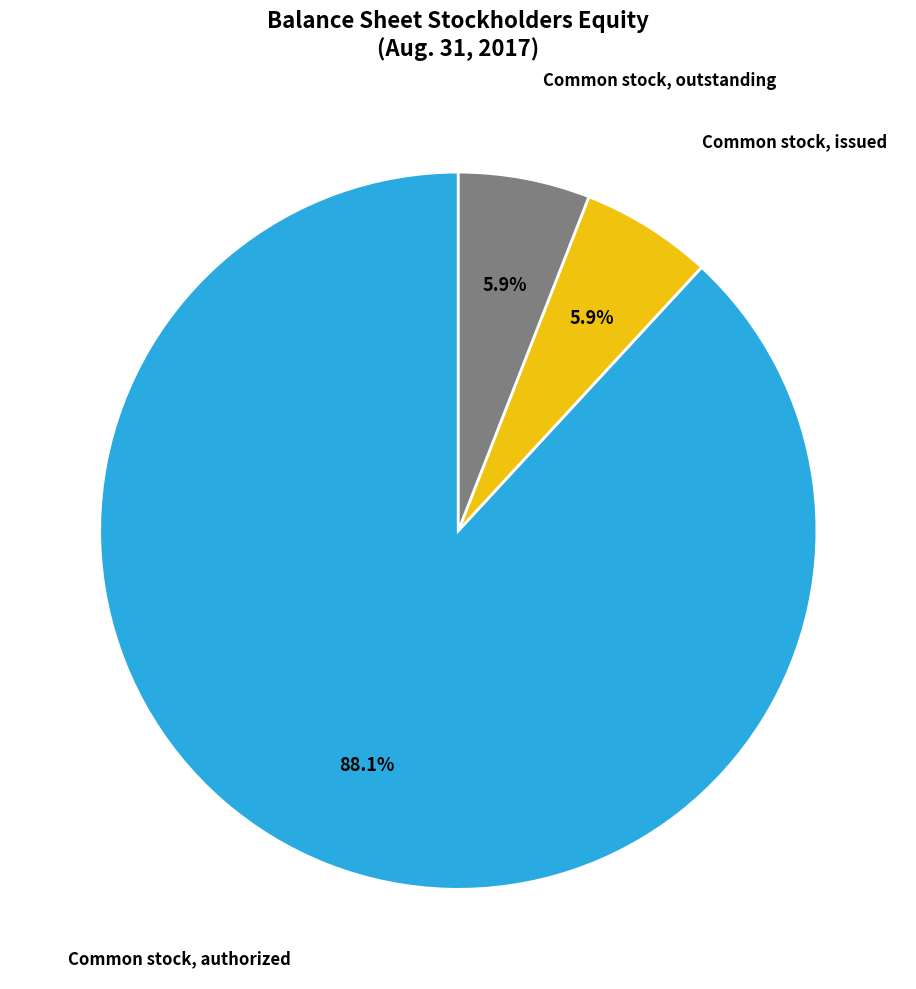

How many slices are in this pie chart?

3